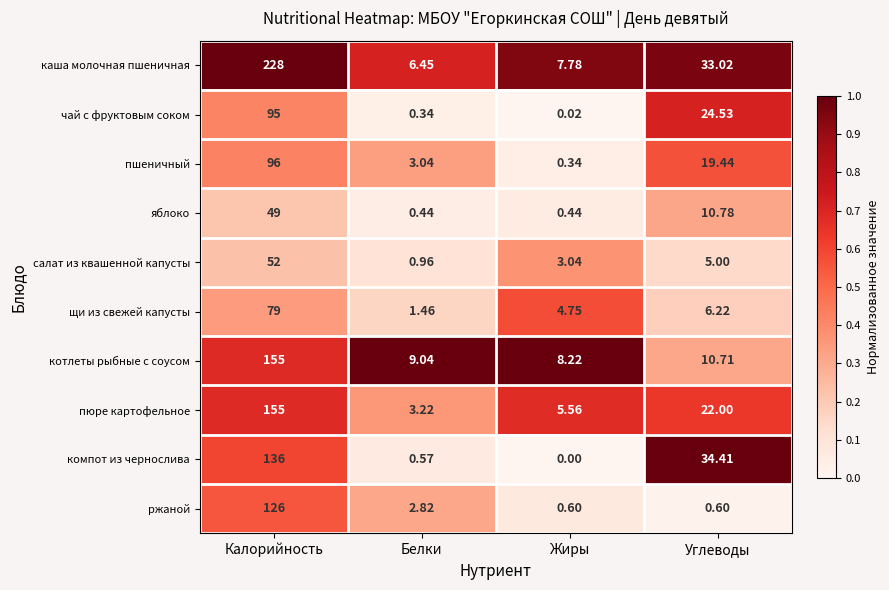

Where is чай с фруктовым соком nearest to the value 47?

Углеводы